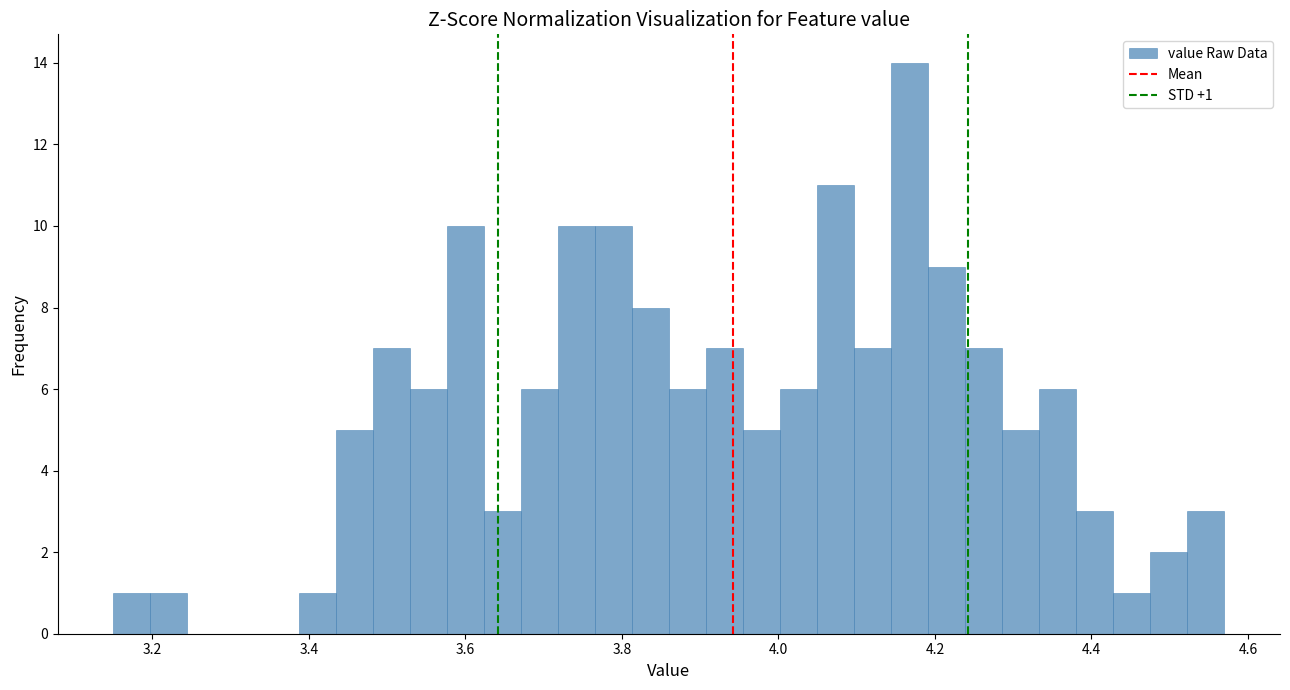

Read against the x-axis, roughly where is the centre of the tallest bar?

4.16